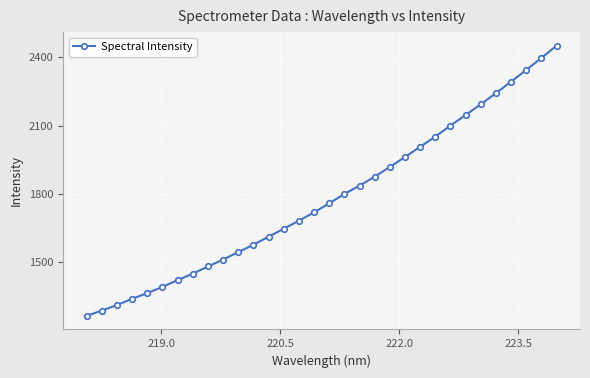

What is the difference between the second highest and second lowest values?

1110.4